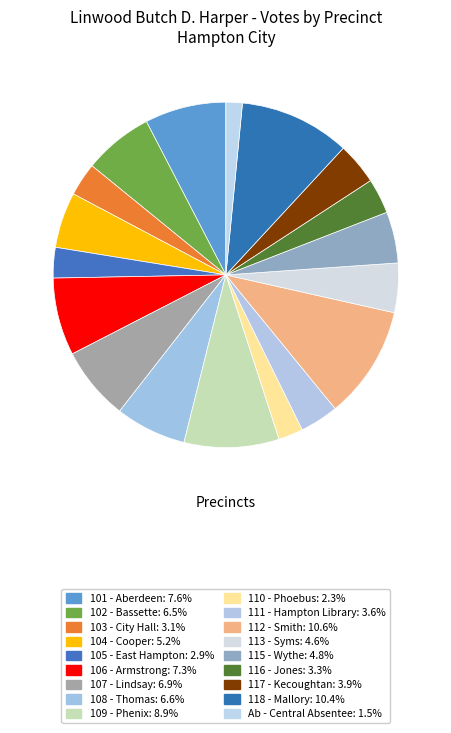

Is the sum of 118 - Mallory and 110 - Phoebus greater than half?

No